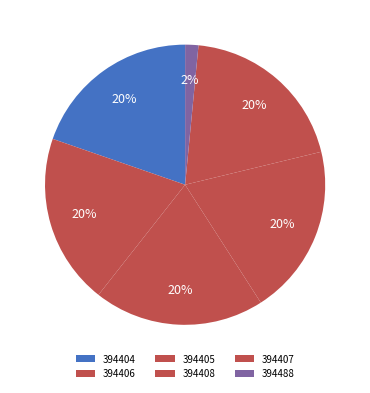

To the nearest percent, what portion does 394408 represent?

20%